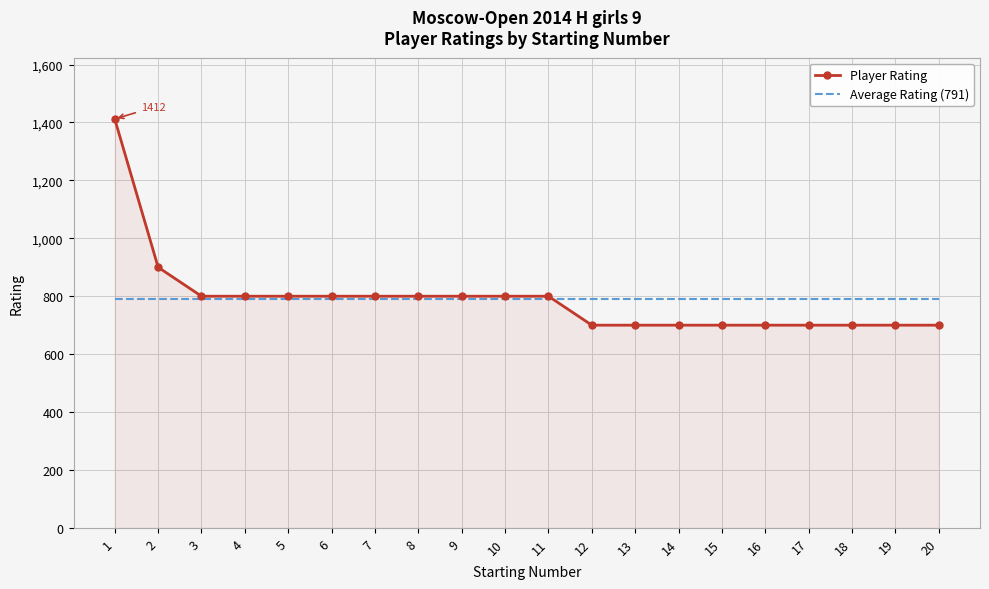

What is the sum of all Player Rating values?

15812.0